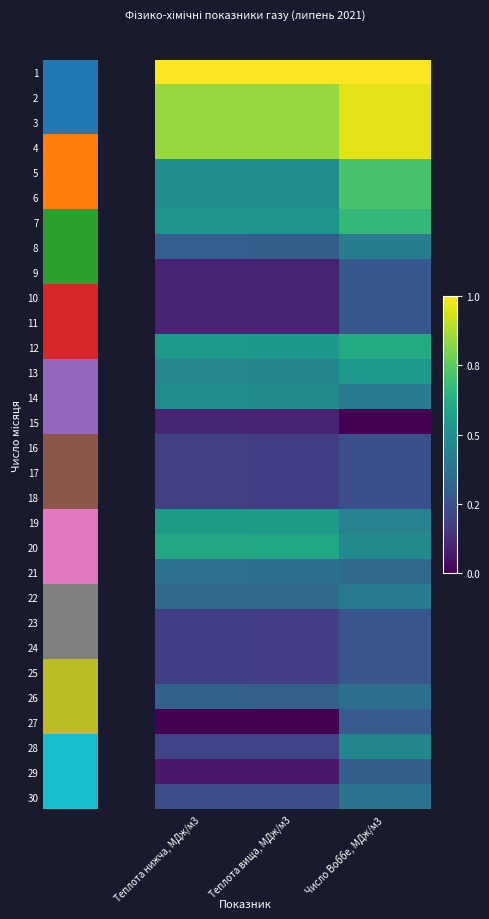

What is the maximum value shown in the chart?

1.0